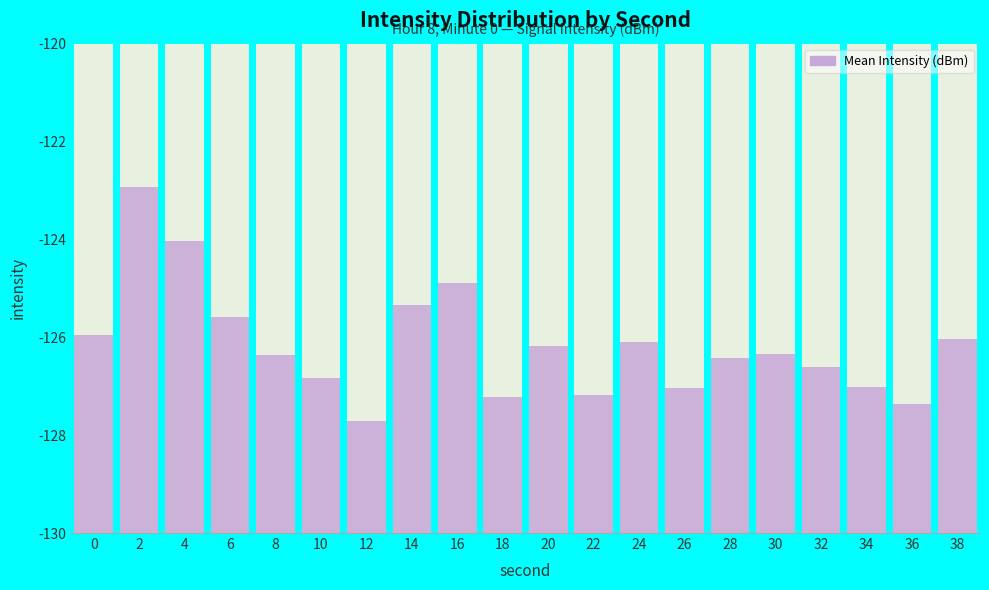

What is the difference between the values at 4 and 34?

3.0